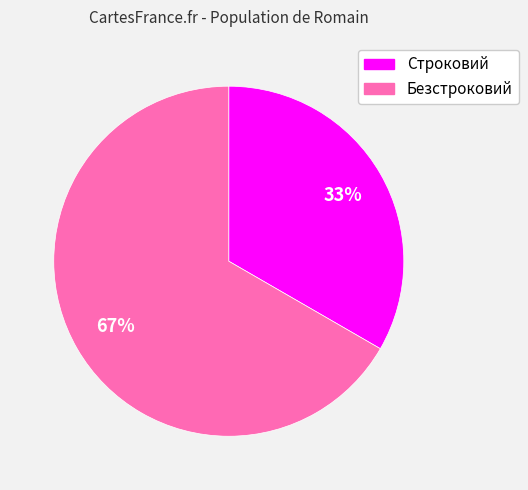

To the nearest percent, what portion does Безстроковий represent?

67%